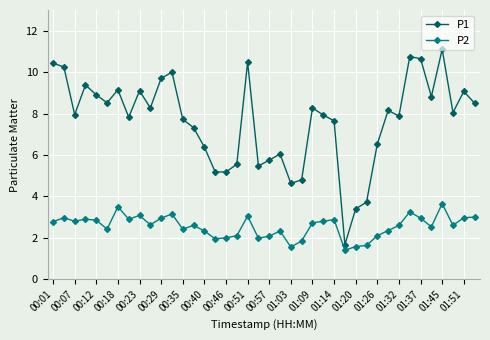

Does the chart have visible grid lines?

Yes